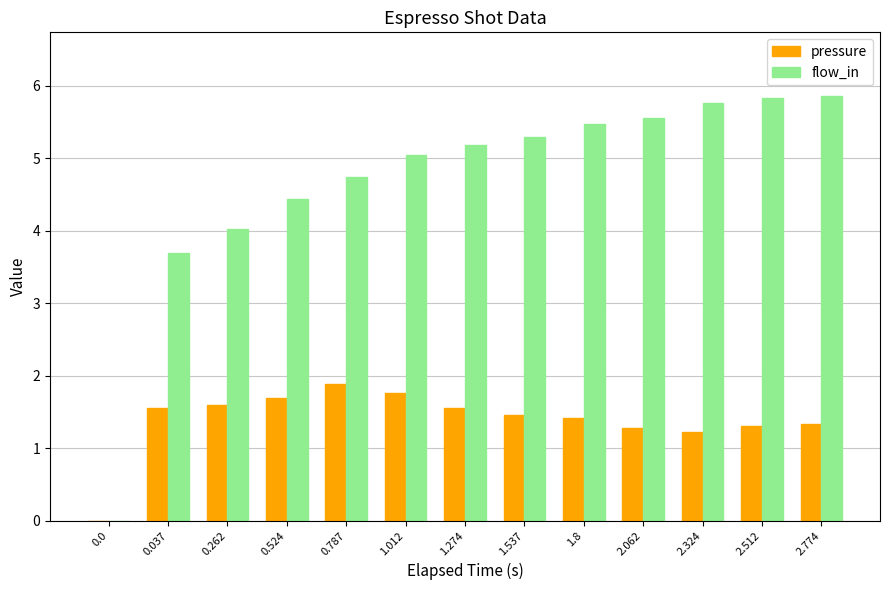

At which label does flow_in first exceed 5?

1.012